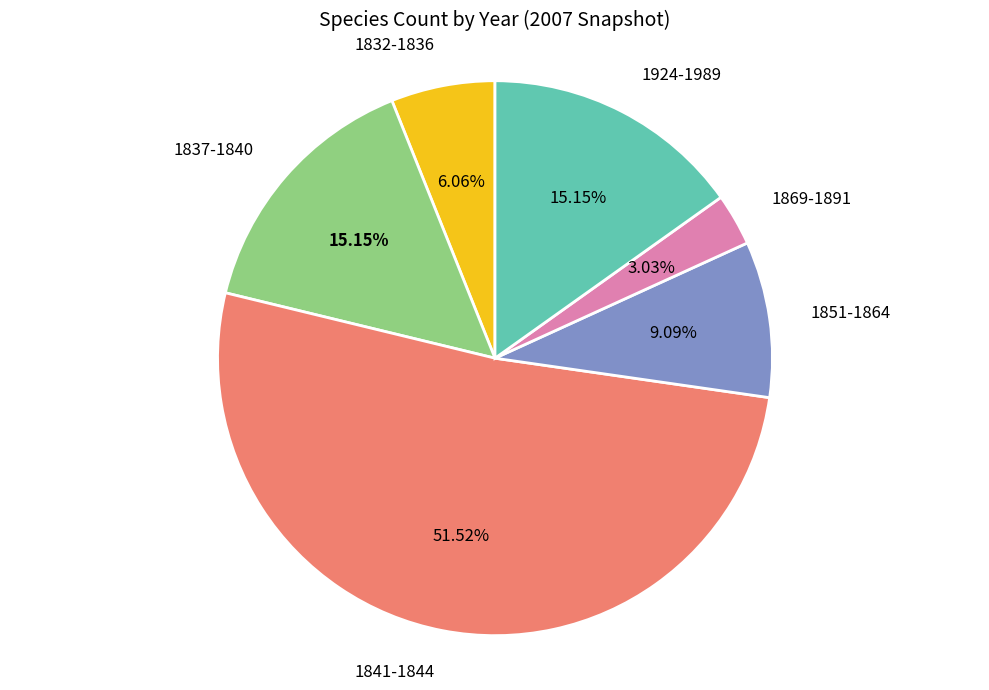

Does any single category account for the majority?

Yes